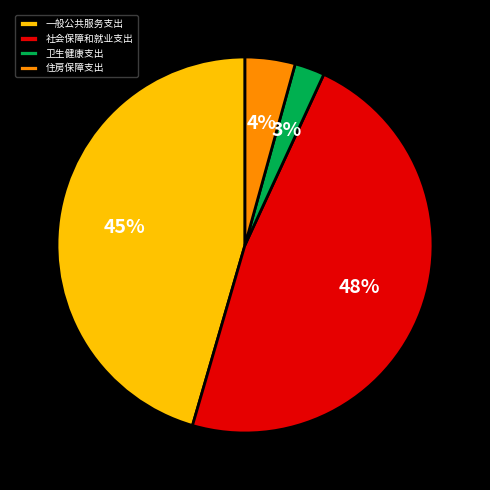

How many segments does this pie chart have?

4